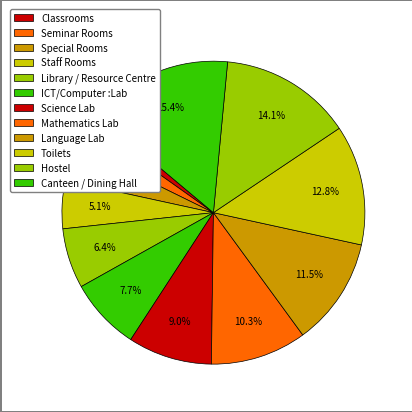

How many segments does this pie chart have?

12